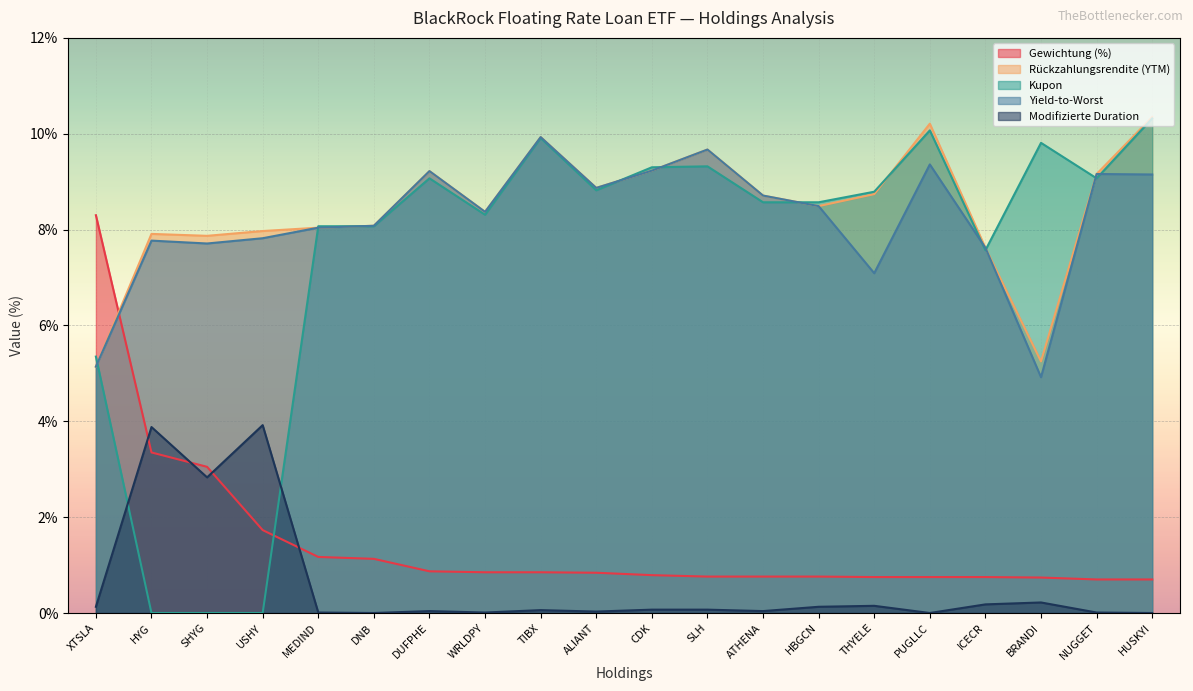

At which category does the chart reach its peak across all series?

HUSKYI